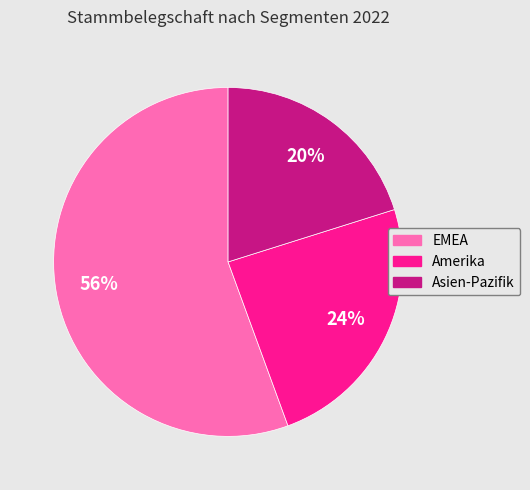

Which slice represents more than half of the pie?

EMEA